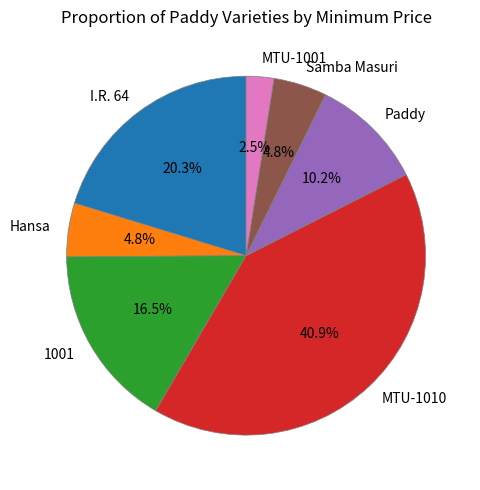

Is there any slice that represents more than half of the pie?

No